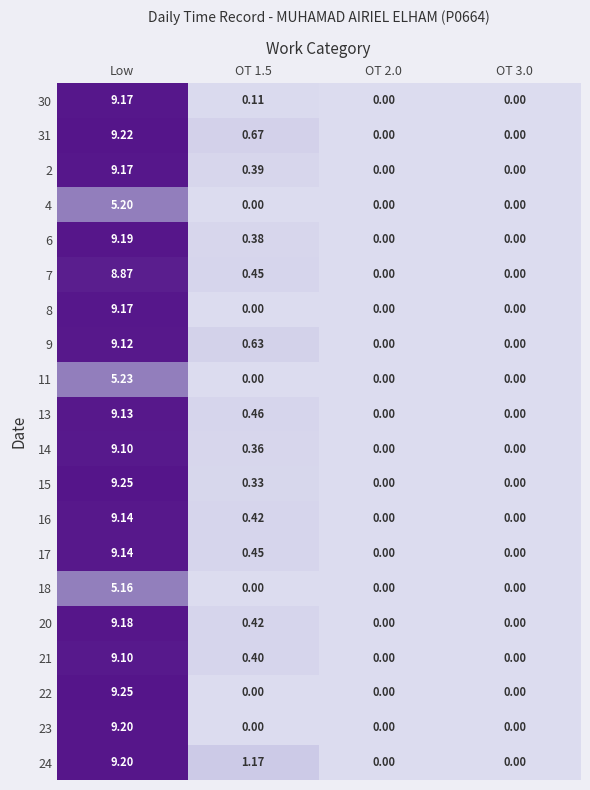

Is the value of 20 at OT 1.5 greater than the value of 22 at Low?

No